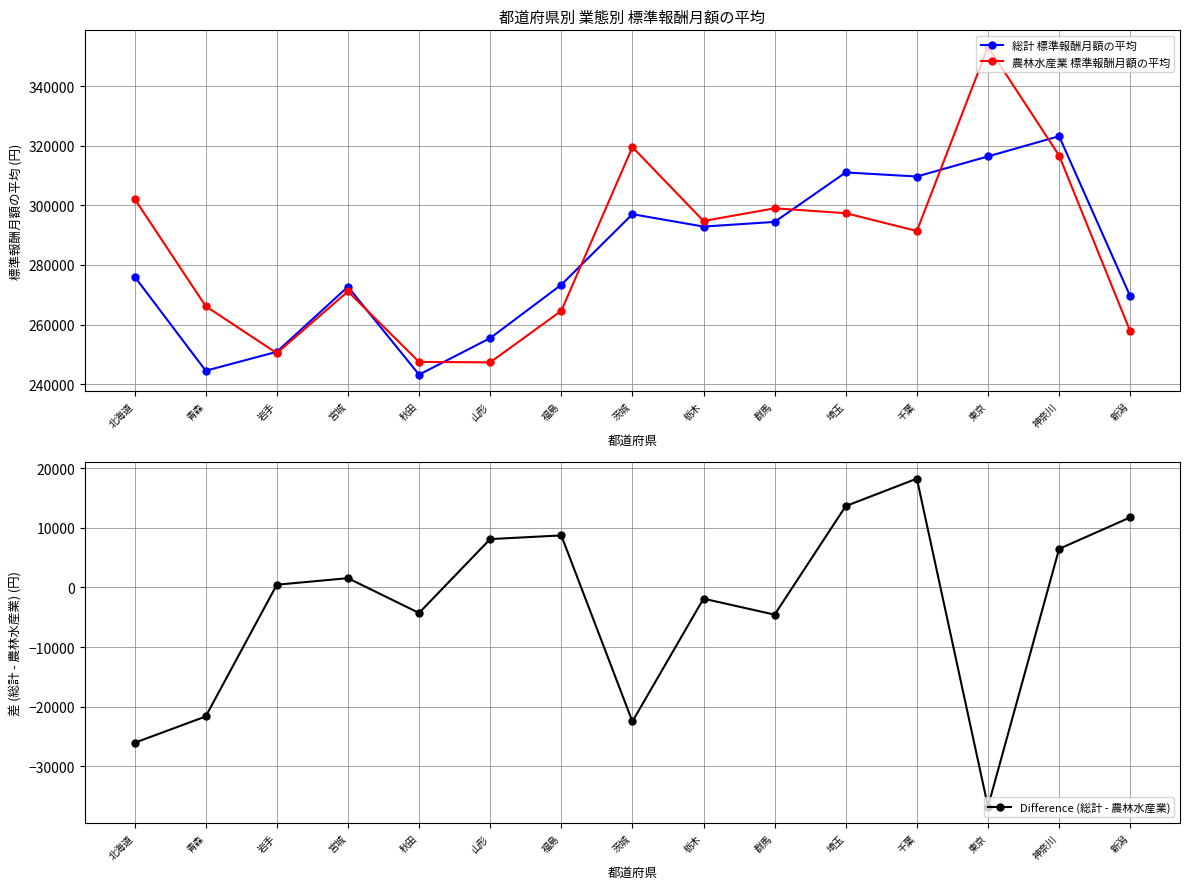

True or false: 総計 標準報酬月額の平均 and 農林水産業 標準報酬月額の平均 intersect in this chart.

True